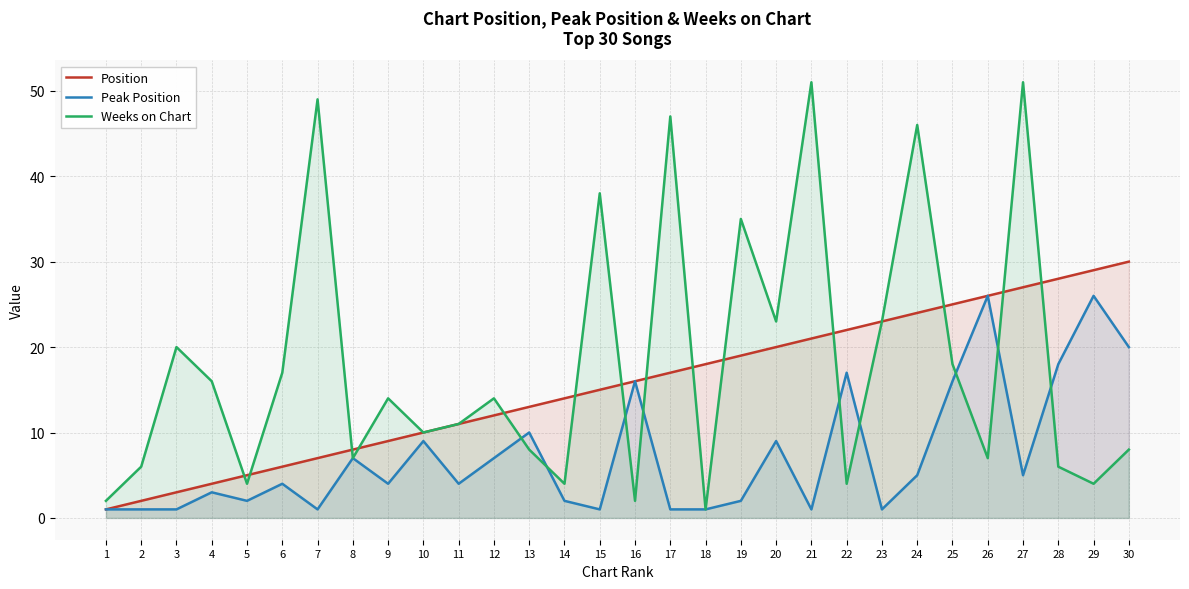

At which label does Weeks on Chart first exceed 14?

3